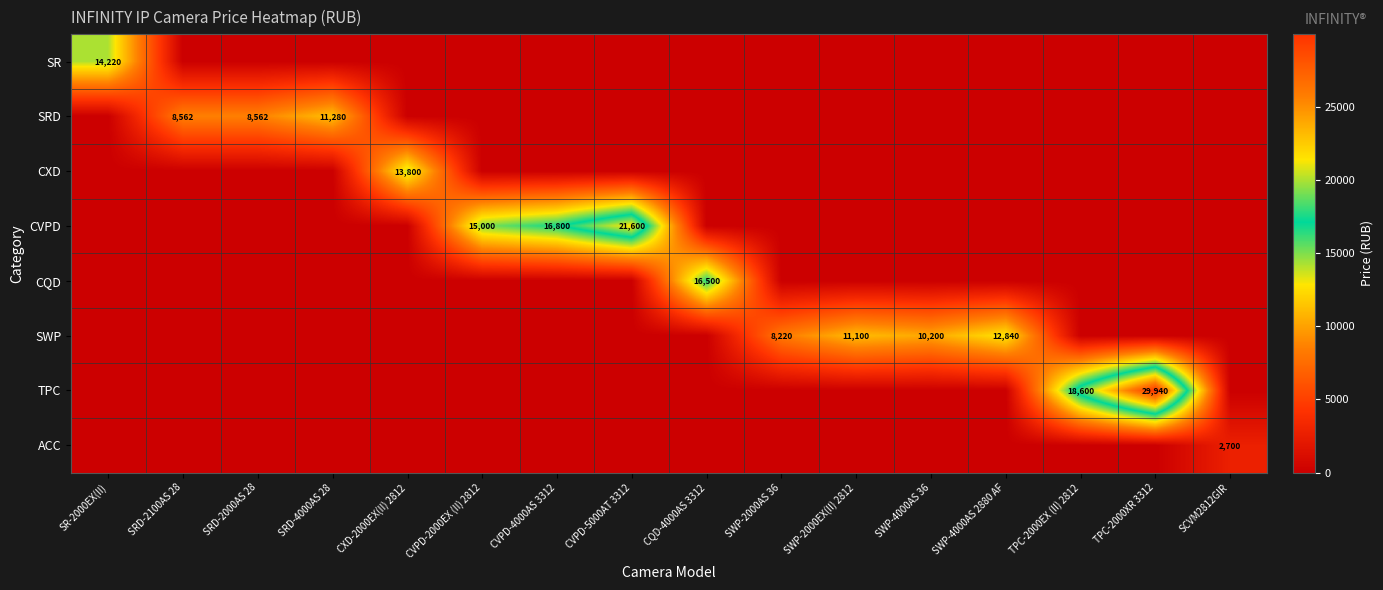

The SWP series shows 8220 at SWP-2000AS 36. True or false?

True